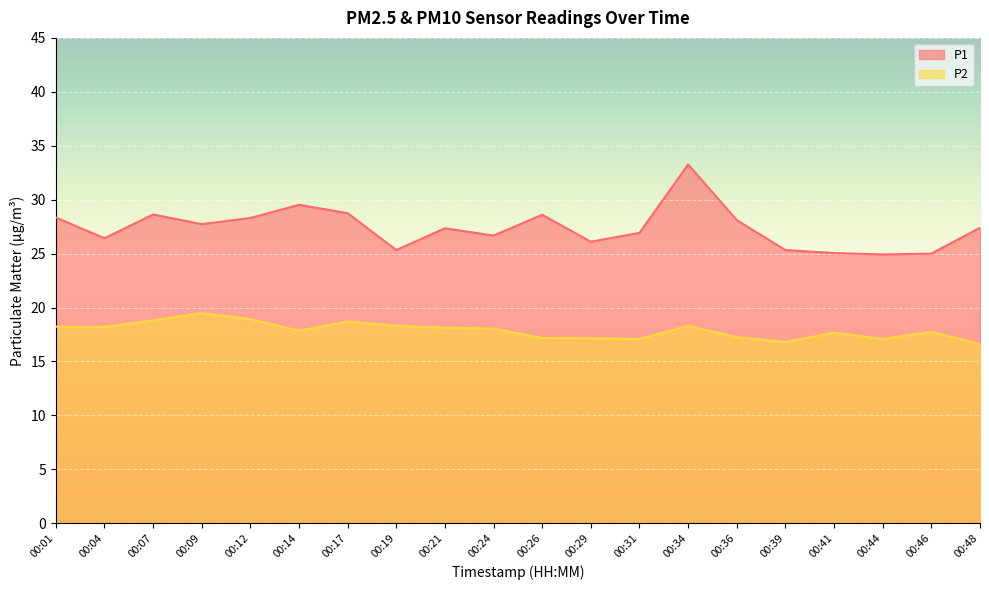

Reading right to left, transcribe all the data shown in this chart.

P1: 00:48=27.4	00:46=25.0	00:44=24.9	00:41=25.1	00:39=25.3	00:36=28.1	00:34=33.3	00:31=26.9	00:29=26.1	00:26=28.6	00:24=26.7	00:21=27.4	00:19=25.3	00:17=28.8	00:14=29.5	00:12=28.3	00:09=27.7	00:07=28.6	00:04=26.4	00:01=28.4
P2: 00:48=16.6	00:46=17.8	00:44=17.1	00:41=17.7	00:39=16.8	00:36=17.2	00:34=18.3	00:31=17.1	00:29=17.1	00:26=17.2	00:24=18.1	00:21=18.1	00:19=18.3	00:17=18.7	00:14=17.9	00:12=18.9	00:09=19.5	00:07=18.8	00:04=18.2	00:01=18.2